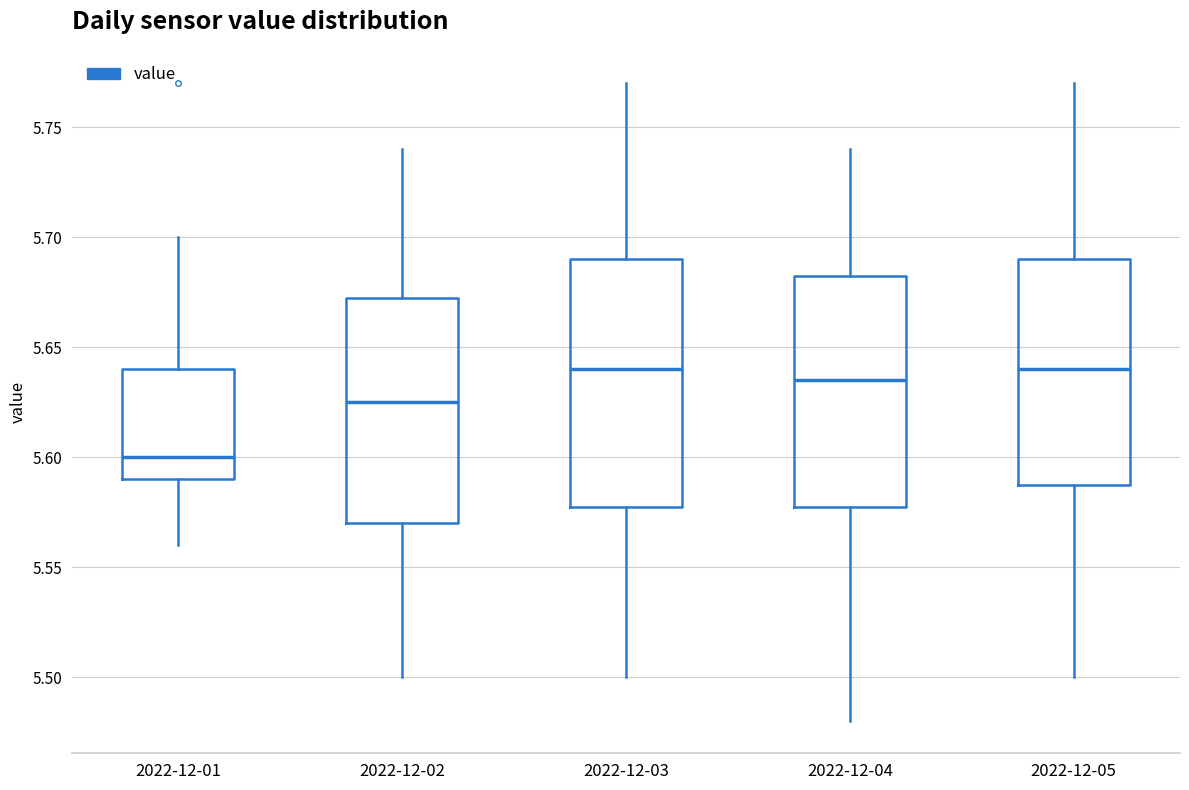

Reading left to right, transcribe this box plot: for each box, give where its median line is, the range the box spans, and where its two whiskers end, as read against the y-axis. The values are not printed on the chart, so give them approximately, as read against the axis.

2022-12-01: median 5.600, box 5.590 to 5.640, whiskers 5.560 to 5.700
2022-12-02: median 5.625, box 5.570 to 5.675, whiskers 5.500 to 5.740
2022-12-03: median 5.640, box 5.580 to 5.690, whiskers 5.500 to 5.770
2022-12-04: median 5.635, box 5.580 to 5.685, whiskers 5.480 to 5.740
2022-12-05: median 5.640, box 5.590 to 5.690, whiskers 5.500 to 5.770